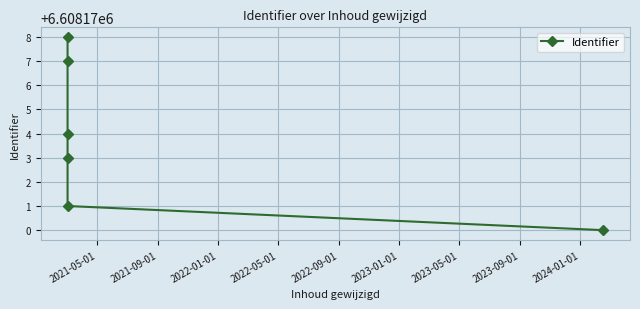

What is the value of the 2nd point from the left?

6608173